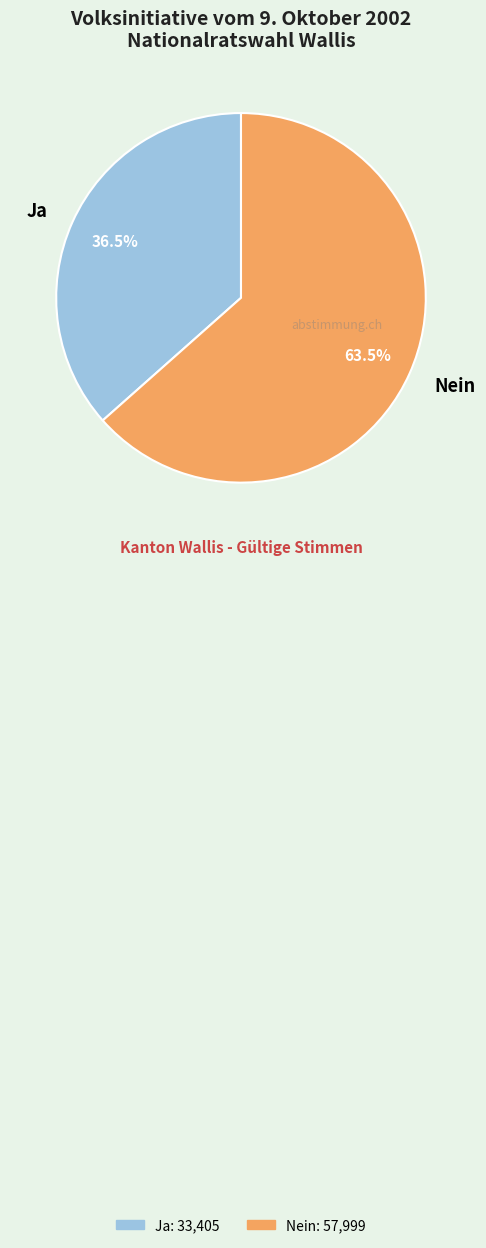

Do Nein and Ja together represent more than half of the pie?

Yes